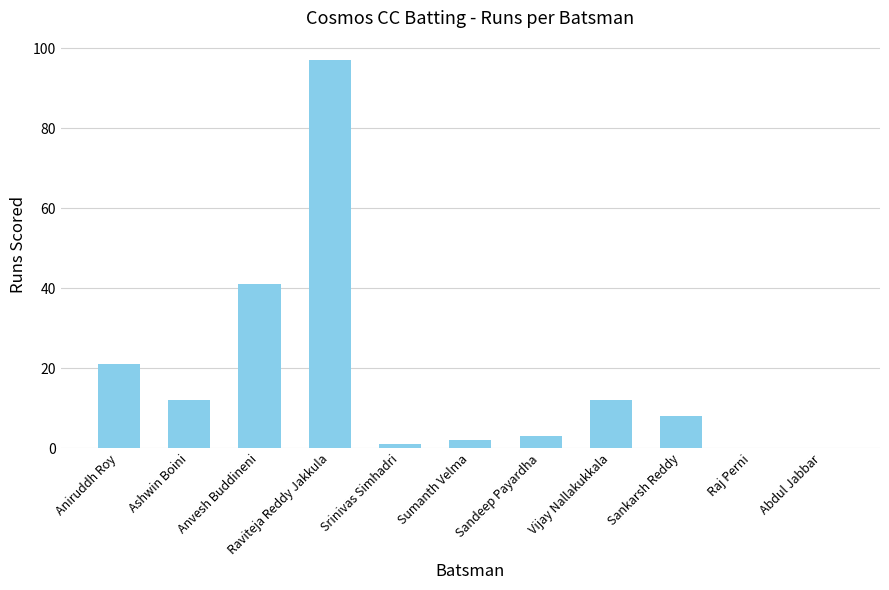

Reading left to right, what are all the values shown in this chart?

21	12	41	97	1	2	3	12	8	0	0